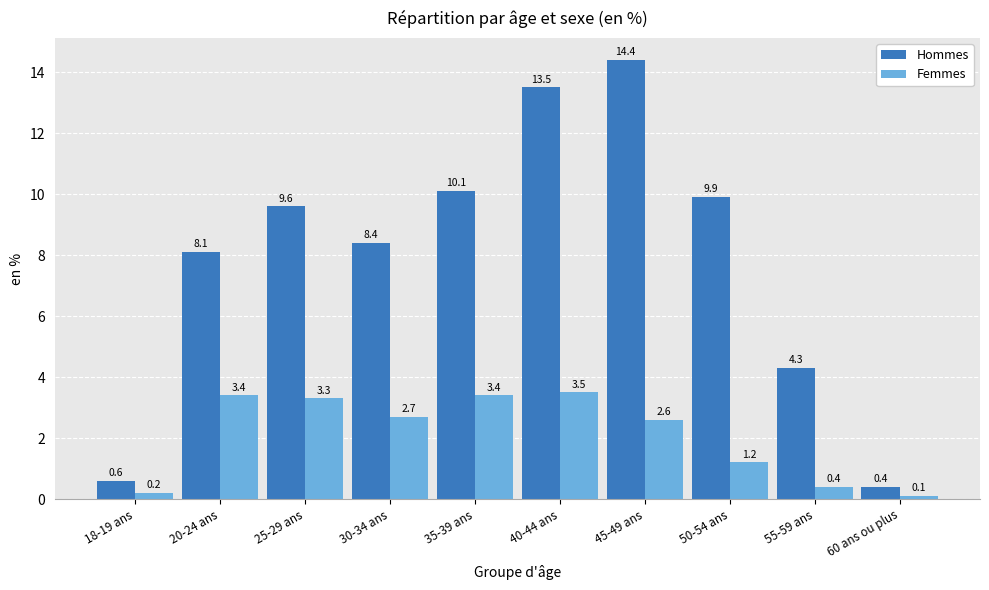

What are all the series names shown in the legend?

Hommes, Femmes